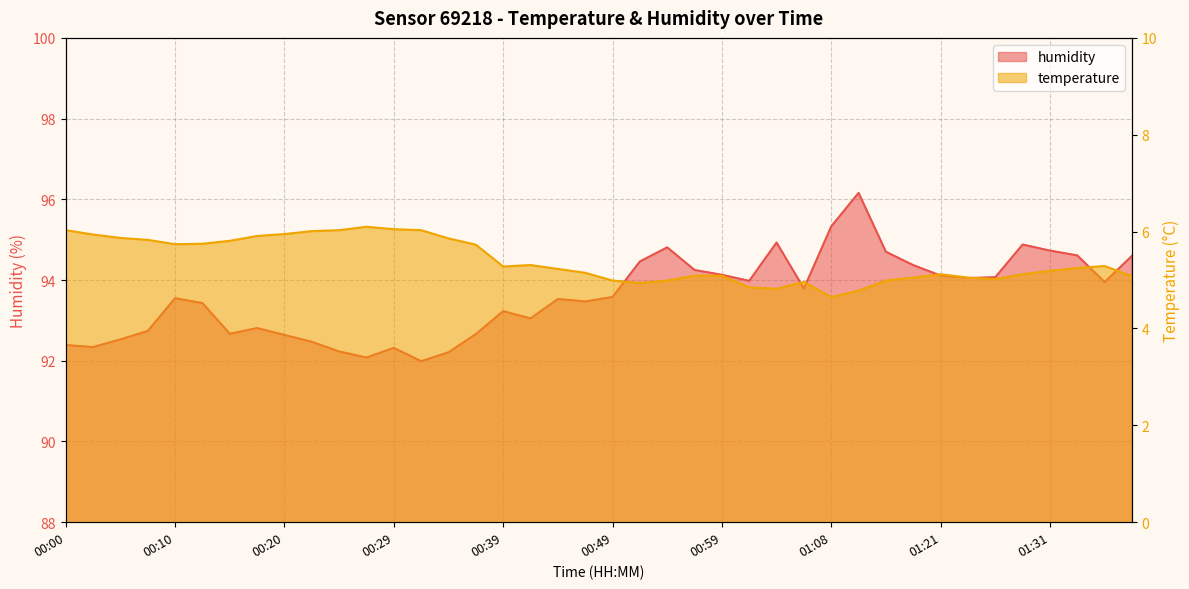

At which label is temperature closest to 5?

00:49